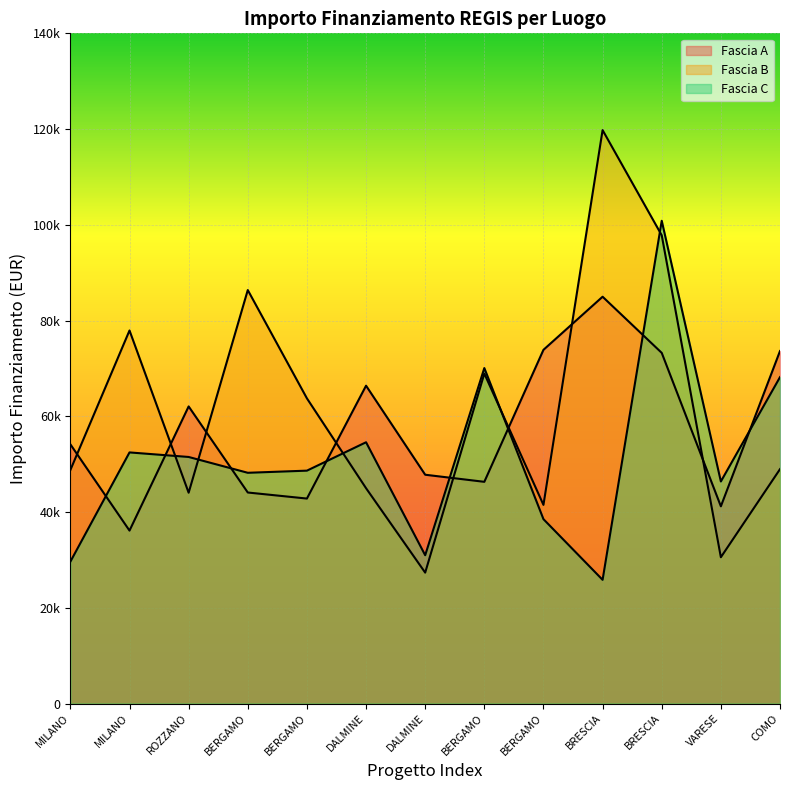

True or false: Fascia A has more than 1 interior local peaks.

True